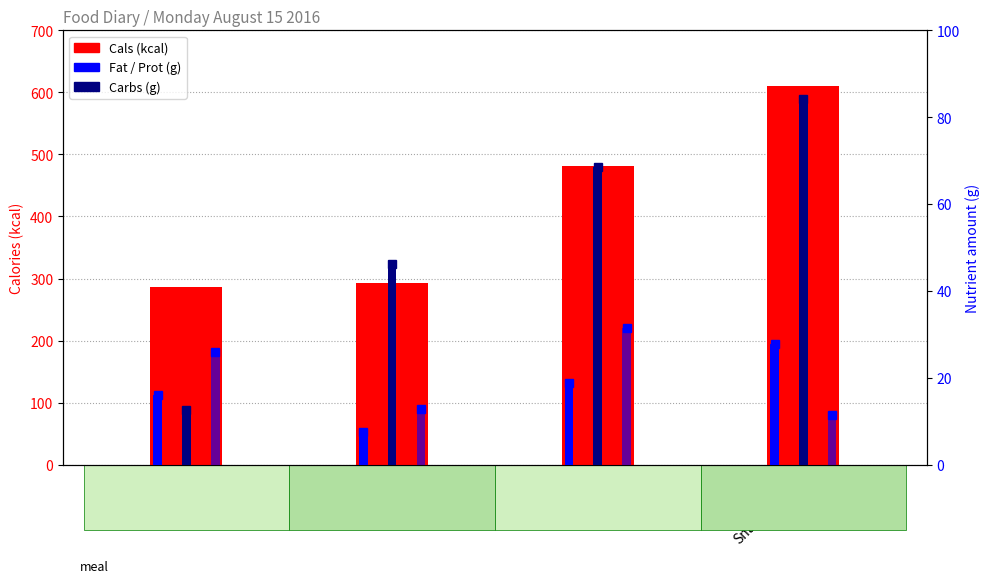

What is the average value of the Cals (kcal) series?

418.2